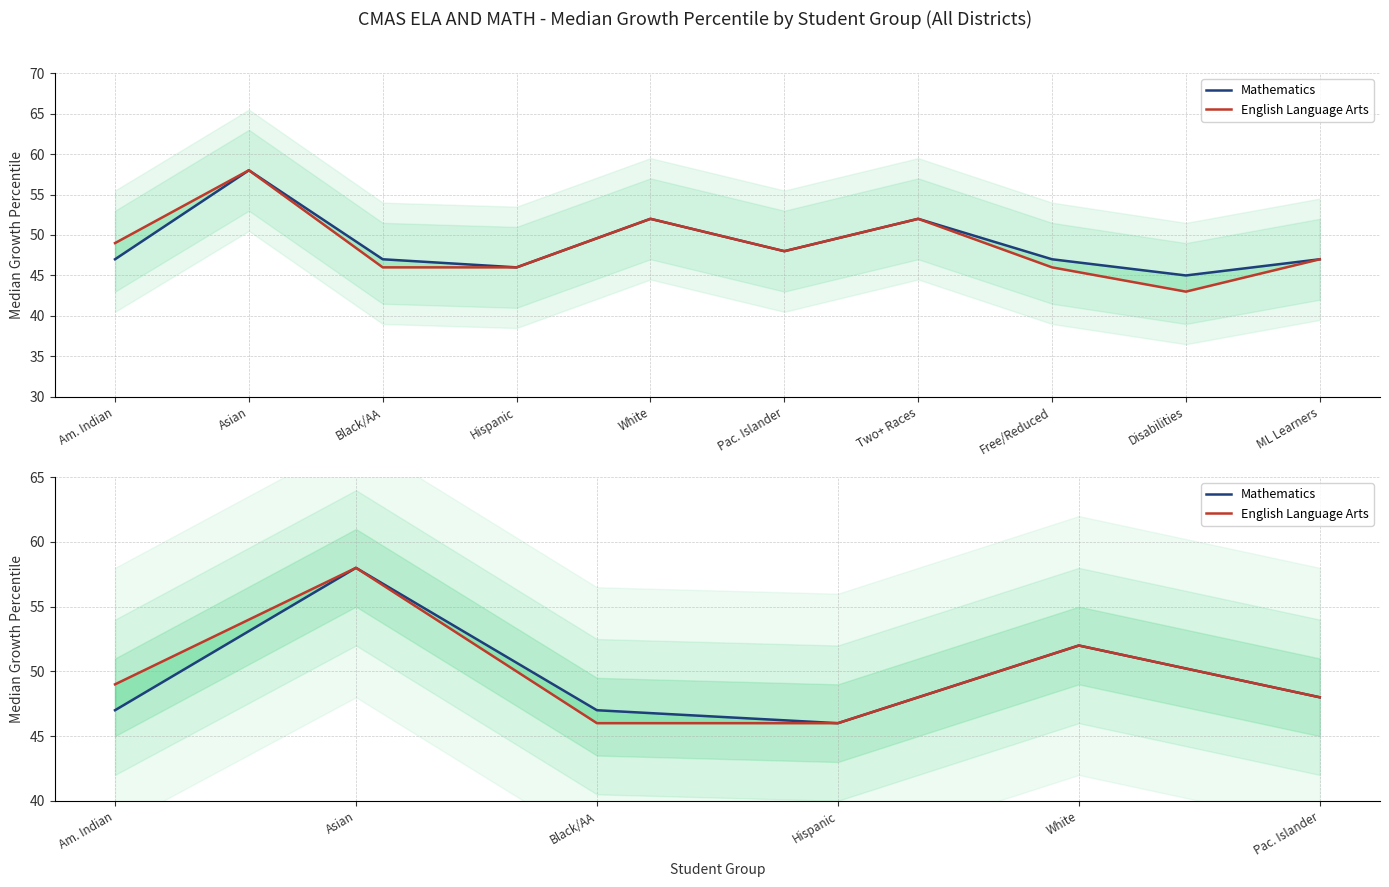

What is the maximum value for Mathematics?

58